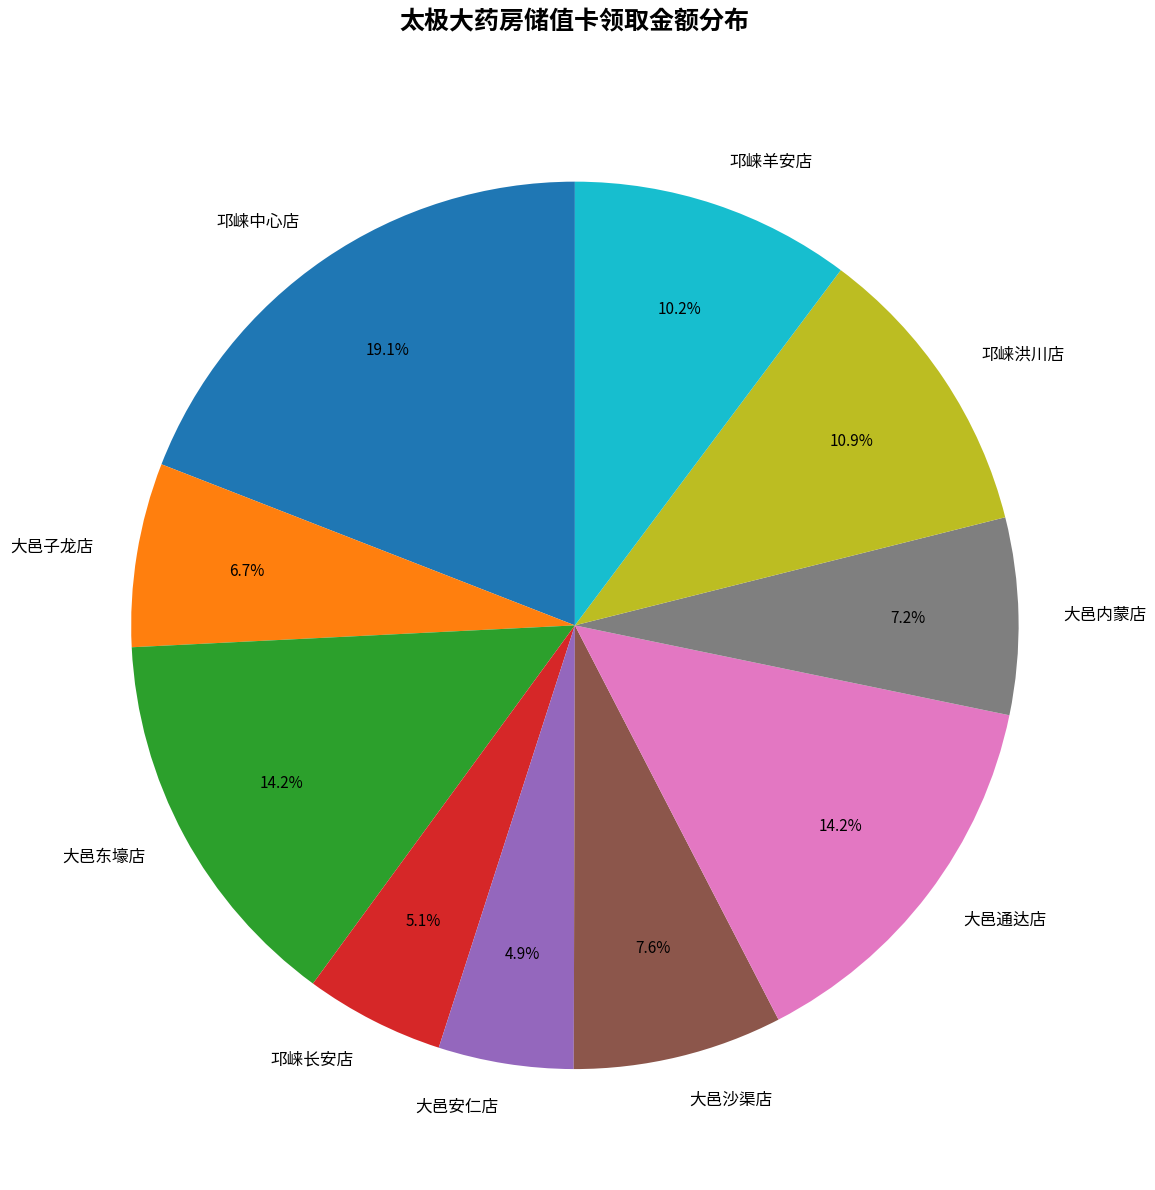

Approximately how many times larger is the value at 邛崃长安店 compared to 大邑安仁店?

1.0